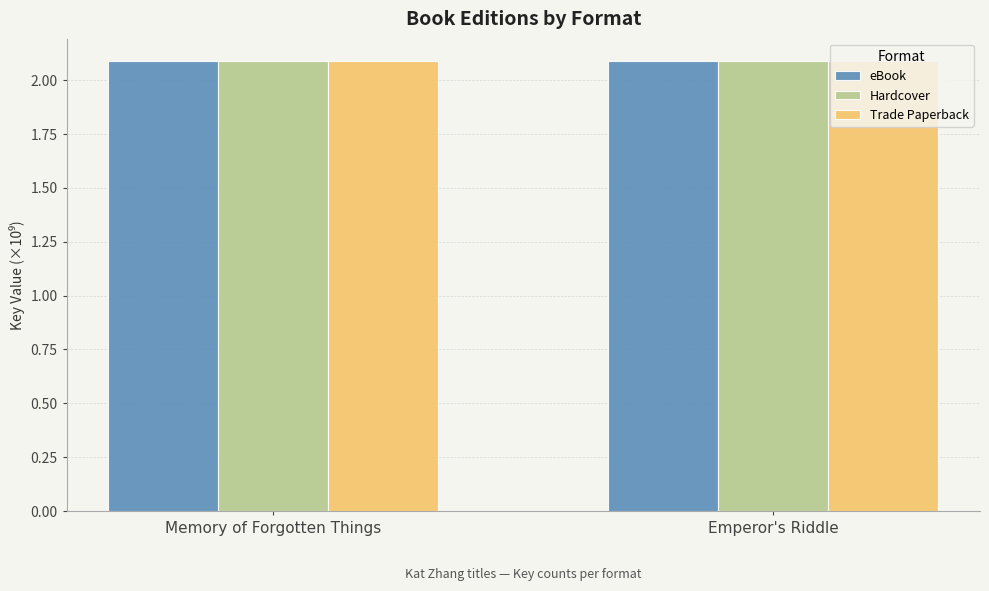

What is the sum of the eBook values at Memory of Forgotten Things and Emperor's Riddle?

4.2